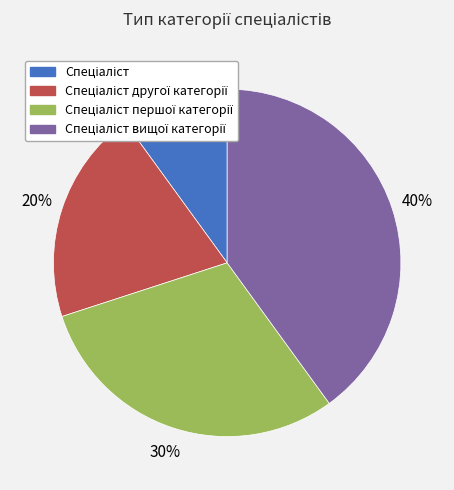

Is there a majority slice in this chart?

No